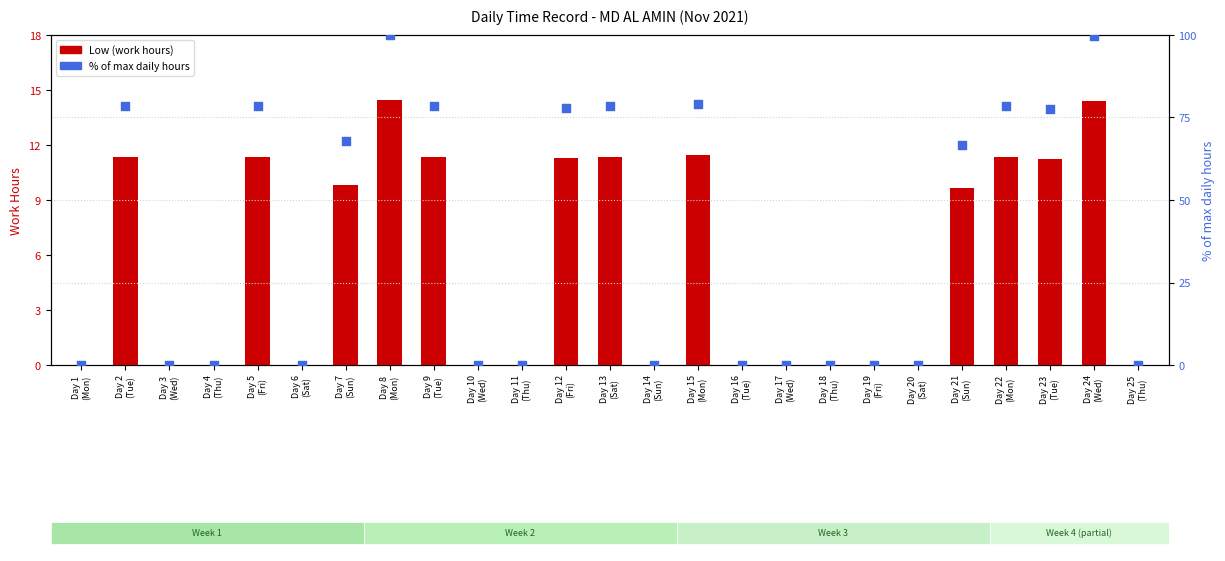

At how many categories does at least one series exceed 36?

12